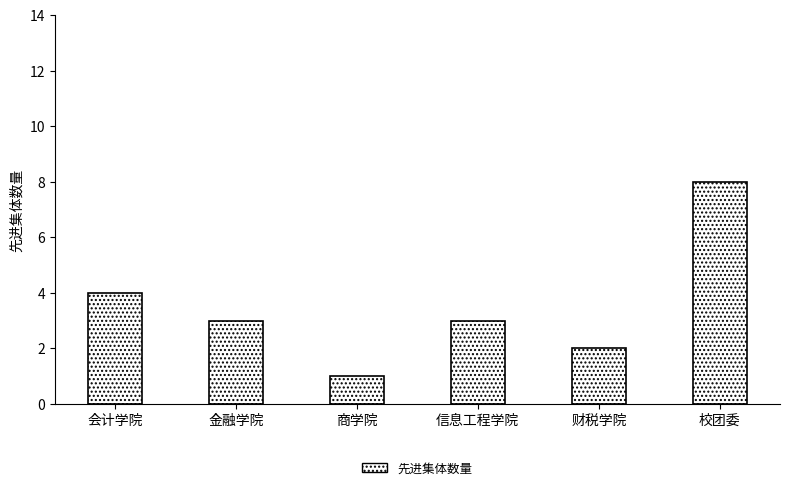

The value at 金融学院 is 2. True or false?

False